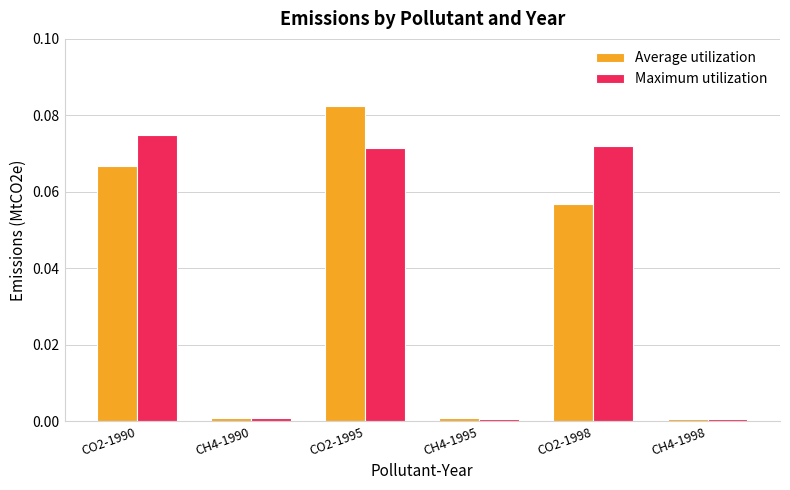

Is the value of Maximum utilization at CO2-1990 greater than the value of Average utilization at CH4-1995?

Yes